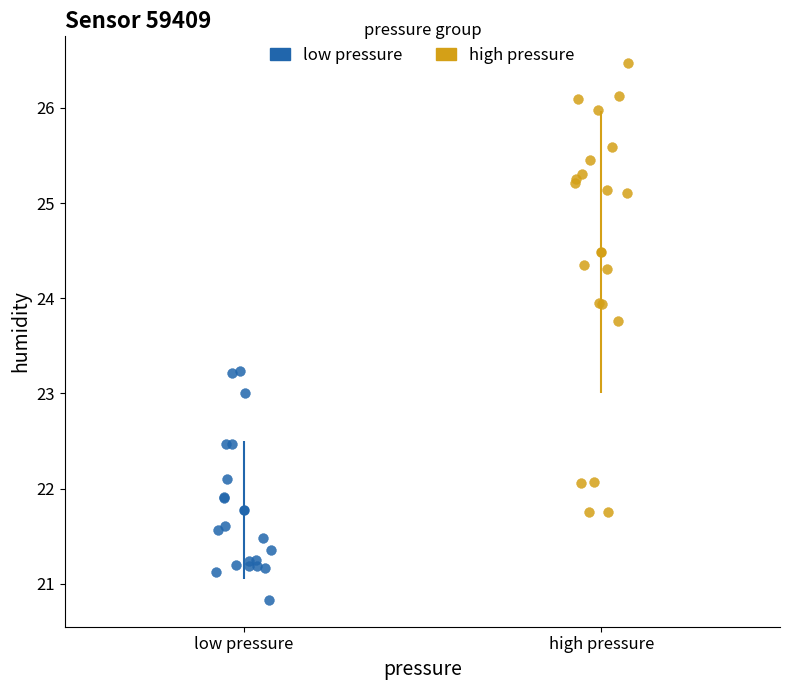

Which series contains the lowest Y value?

low pressure